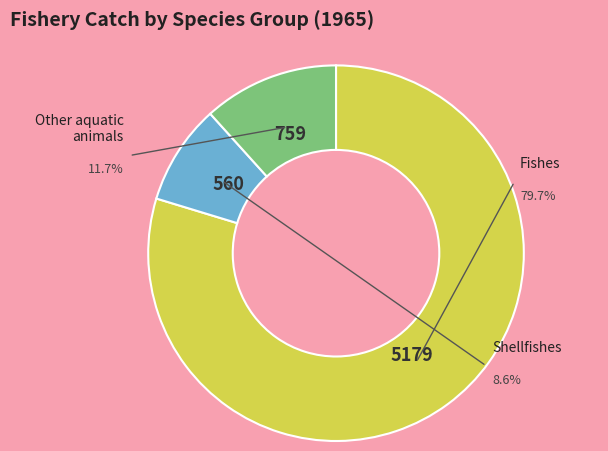

To the nearest percent, what percentage of the pie is Other aquatic animals?

12%